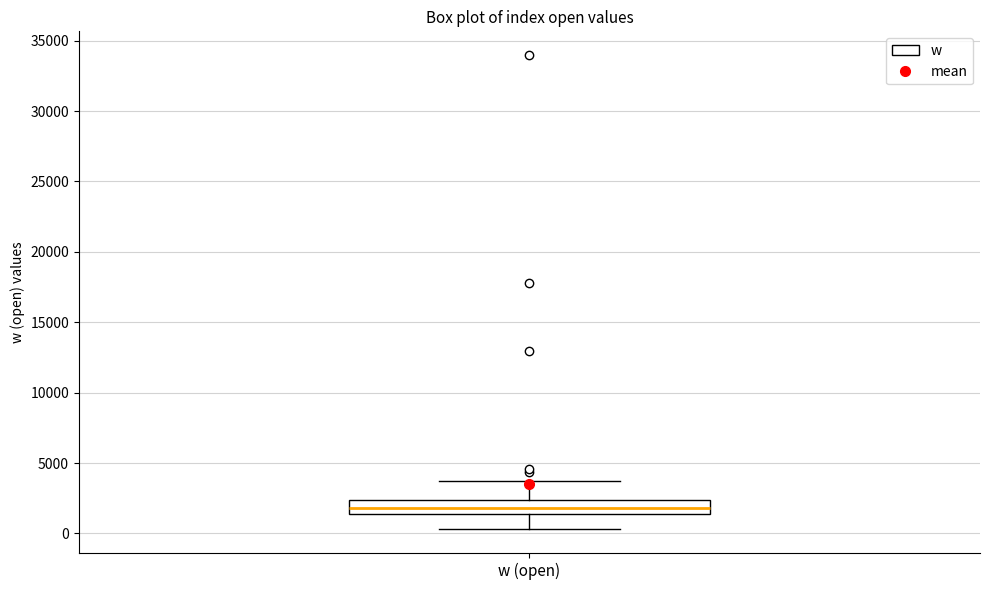

Where is the lower edge of the box for w (open) on the y-axis? The values are not printed on the chart, so give them approximately, as read against the axis.

1500